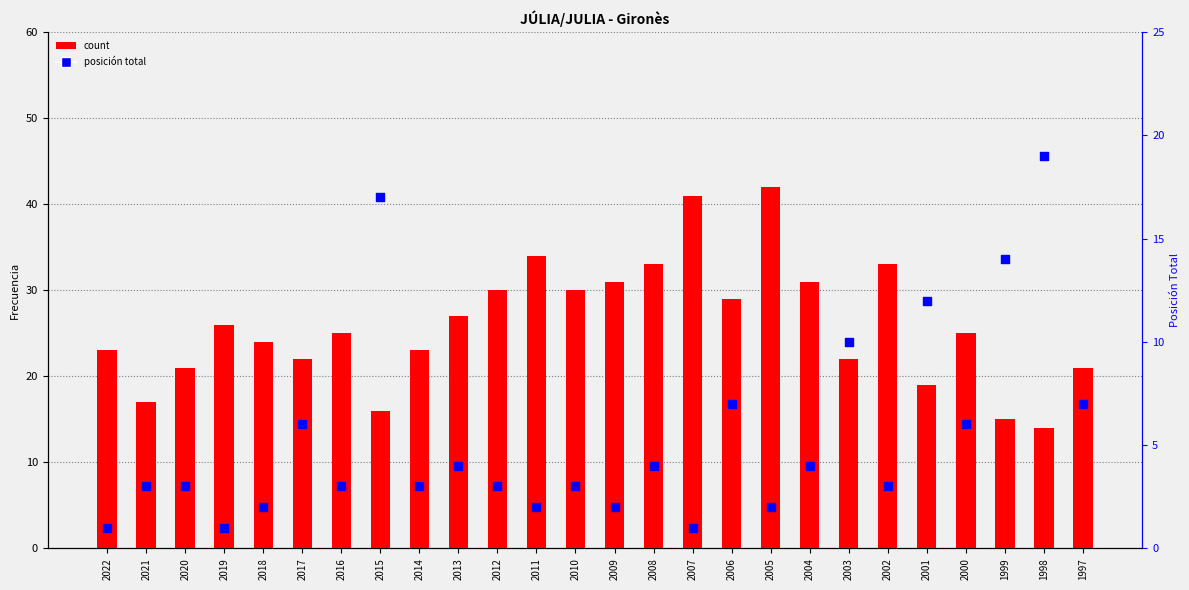

Which series contains the highest Y value?

count